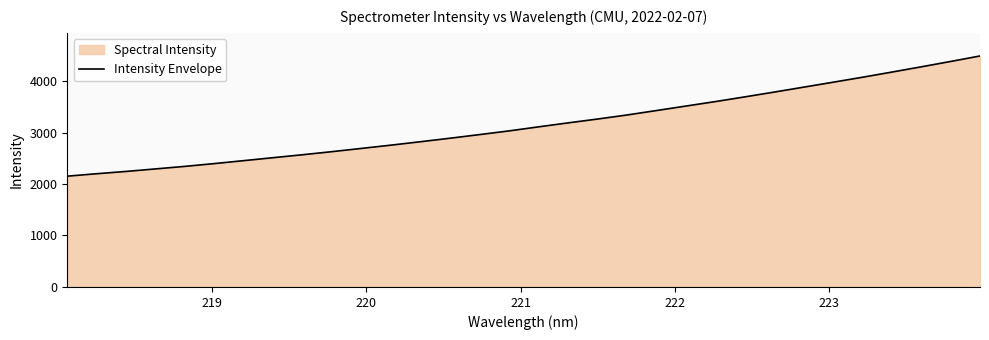

What is the minimum value shown in the chart?

2152.1